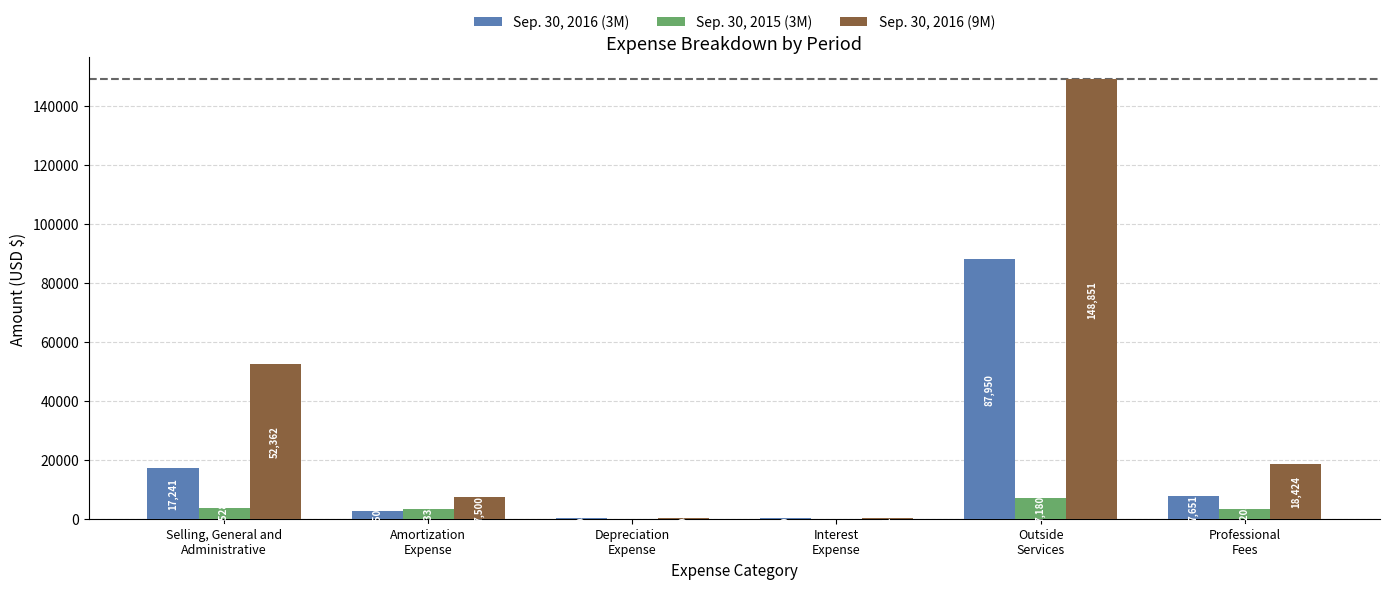

Count the number of data series in this chart.

3